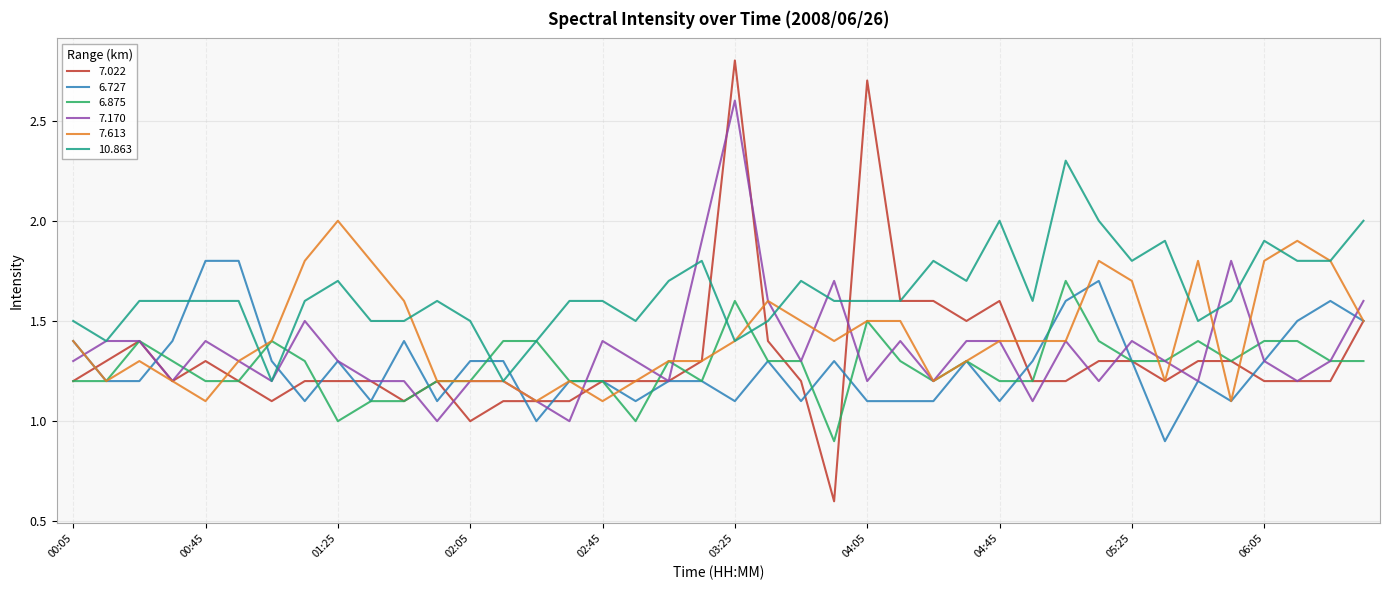

Which series has the widest spread of values?

7.022